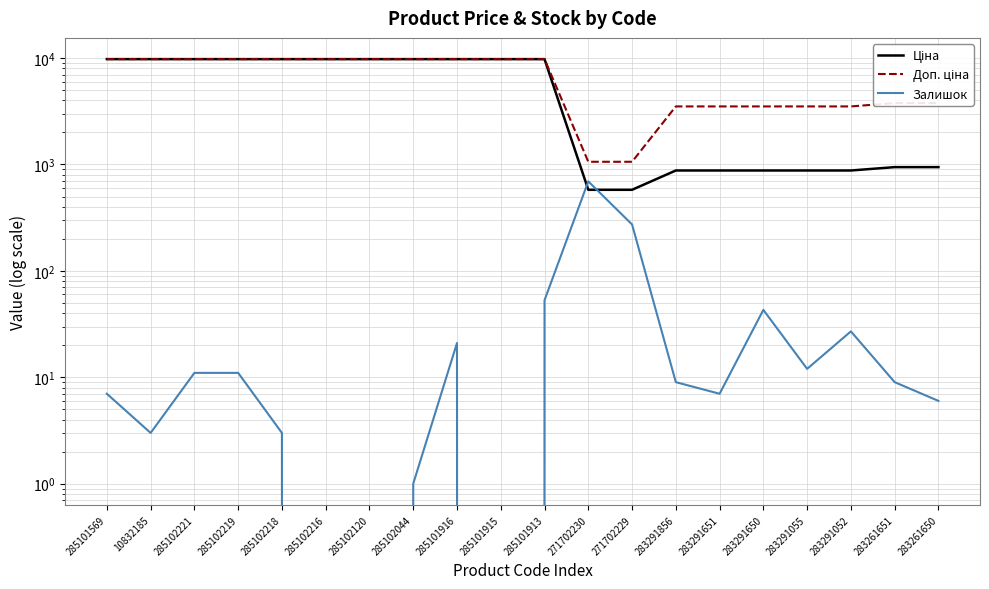

Reading right to left, what are all the values shown in this chart?

Ціна: 283261650=944.2	283261651=944.2	283291052=878.0	283291055=878.0	283291650=878.0	283291651=878.0	283291856=878.0	271702229=578.1	271702230=578.1	285101913=9775.5	285101915=9775.5	285101916=9775.5	285102044=9775.5	285102120=9775.5	285102216=9775.5	285102218=9775.5	285102219=9775.5	285102221=9775.5	10832185=9775.5	285101569=9775.5
Доп. ціна: 283261650=3777.0	283261651=3777.0	283291052=3511.9	283291055=3511.9	283291650=3511.9	283291651=3511.9	283291856=3511.9	271702229=1060.0	271702230=1060.0	285101913=9775.5	285101915=9775.5	285101916=9775.5	285102044=9775.5	285102120=9775.5	285102216=9775.5	285102218=9775.5	285102219=9775.5	285102221=9775.5	10832185=9775.5	285101569=9775.5
Залишок: 283261650=6.0	283261651=9.0	283291052=27.0	283291055=12.0	283291650=43.0	283291651=7.0	283291856=9.0	271702229=273.0	271702230=694.0	285101913=53.0	285101915=0.0	285101916=21.0	285102044=1.0	285102120=0.0	285102216=0.0	285102218=3.0	285102219=11.0	285102221=11.0	10832185=3.0	285101569=7.0